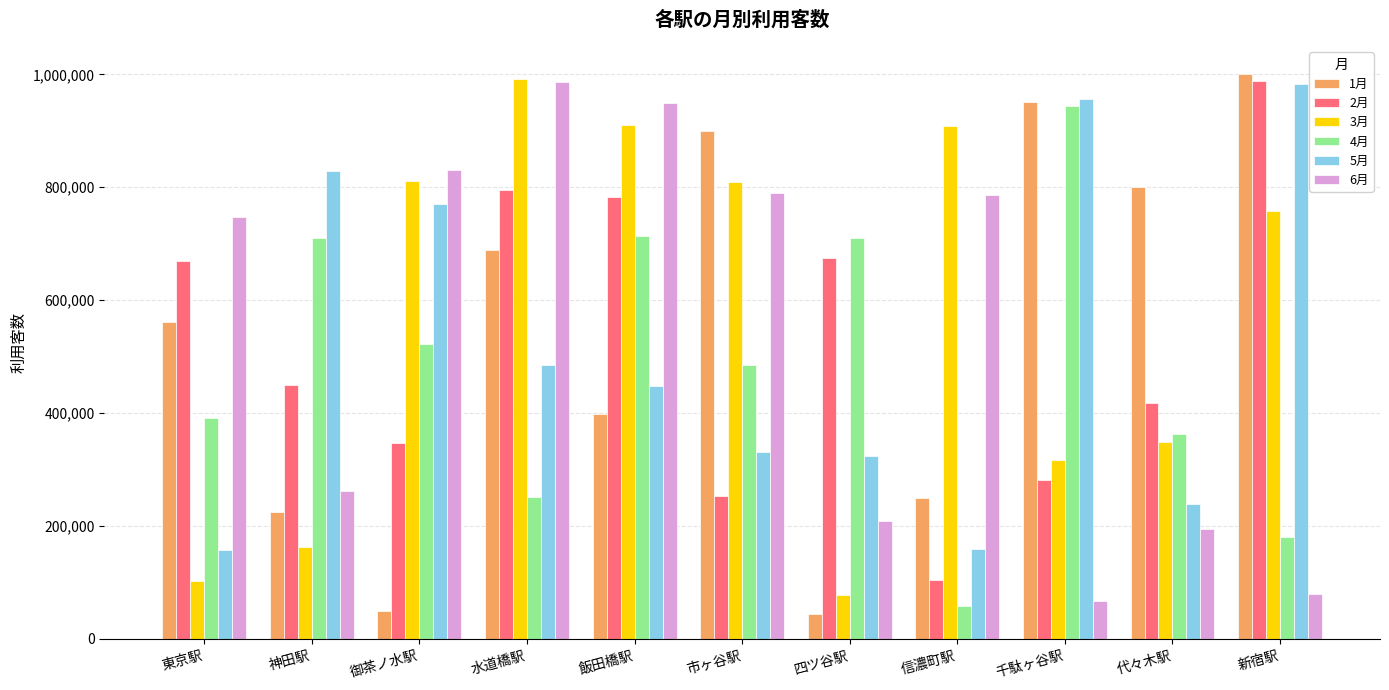

Which series has the largest total across all categories?

3月